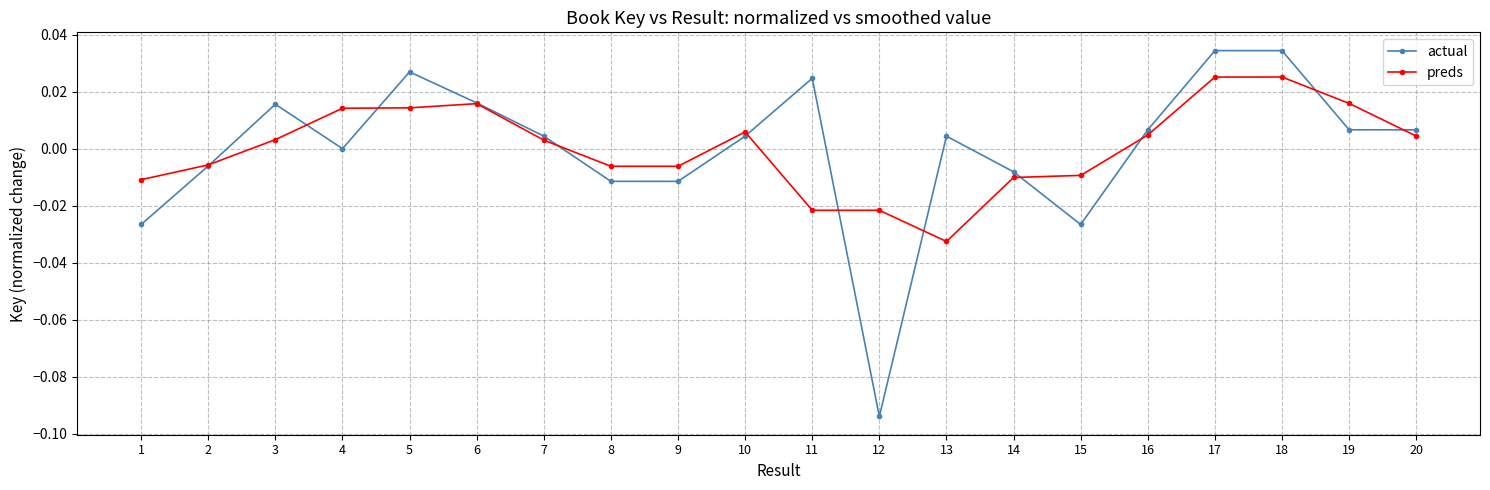

The value of preds at 20 is 0.0. True or false?

True